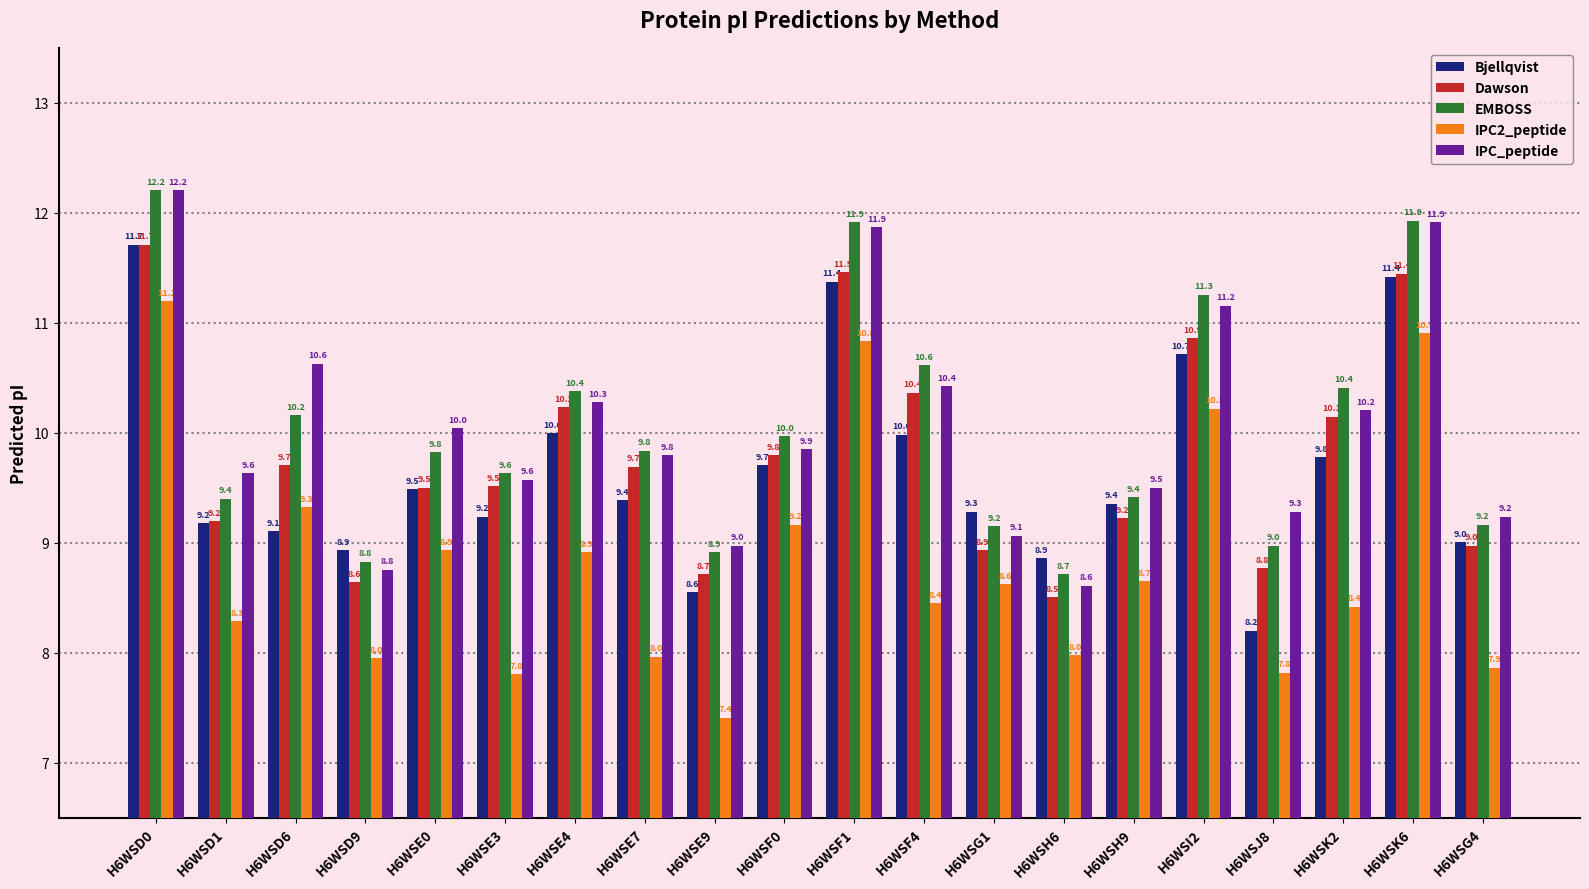

What is the label of the 11th bar from the left?

H6WSF1